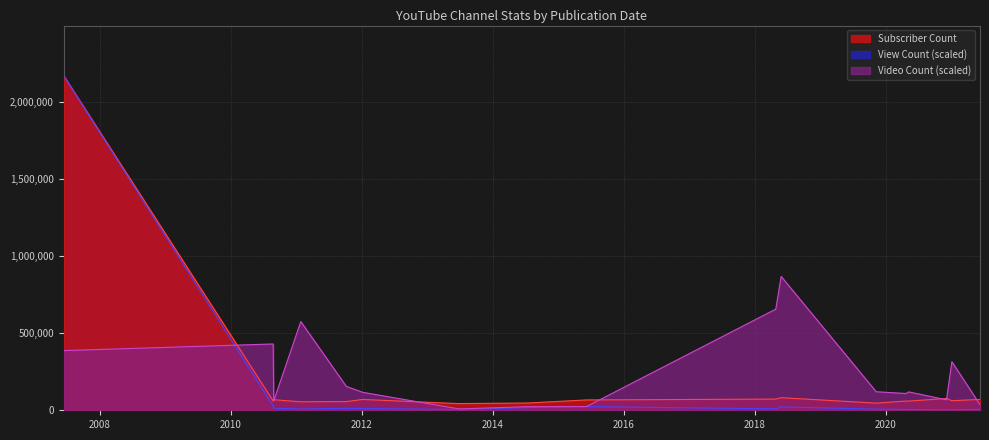

Rank the series by their average value, from lowest to highest.

View Count (scaled), Subscriber Count, Video Count (scaled)